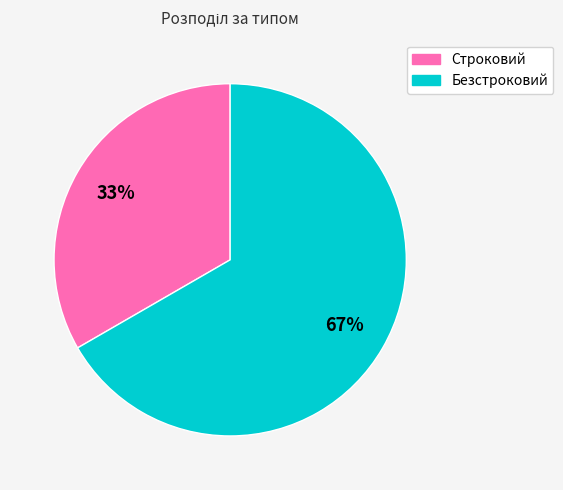

What is the smallest slice in the pie chart?

Строковий